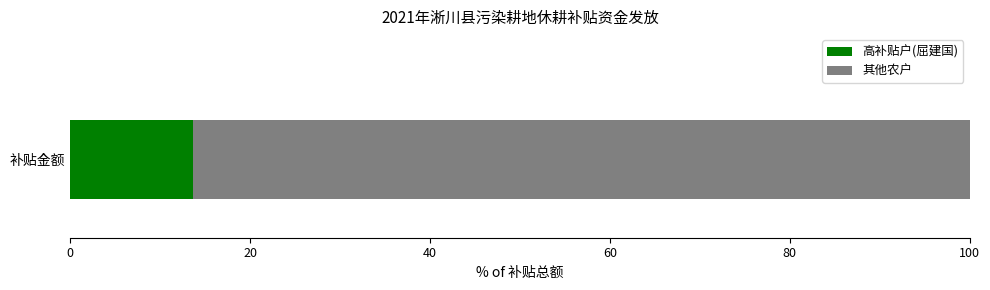

List the labels in order of 高补贴户(屈建国) value, largest first.

补贴金额